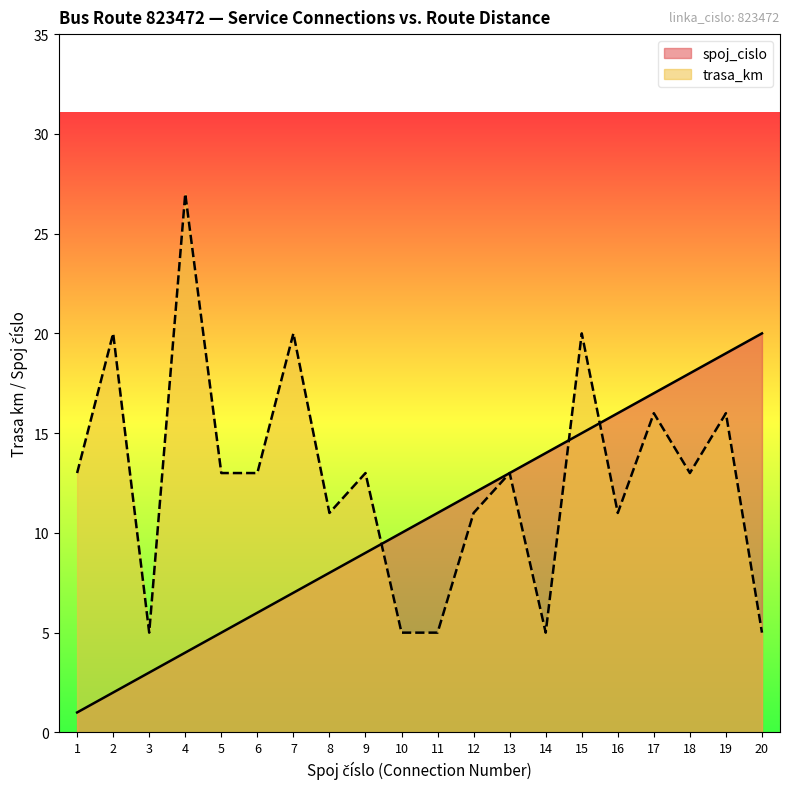

What is the difference between the maximum and minimum values in the spoj_cislo series?

19